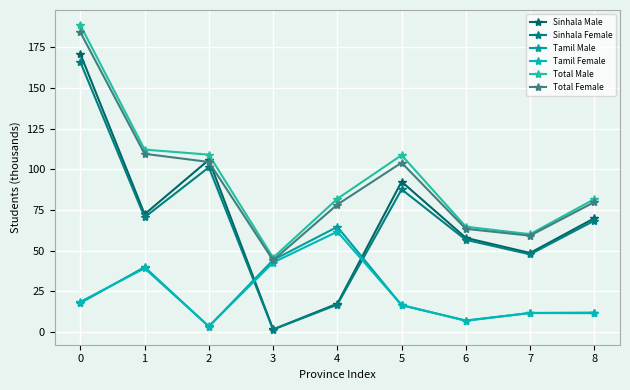

What is the difference between the Total Male values at 3 and 4?

36.3